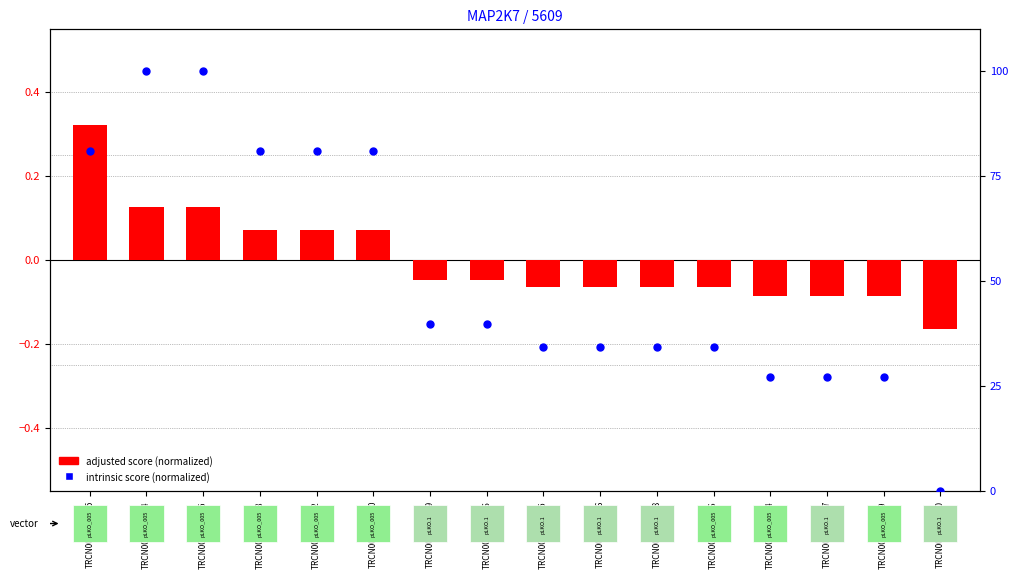

Which has a higher value, TRCN0000350455 or TRCN0000010586?

TRCN0000350455